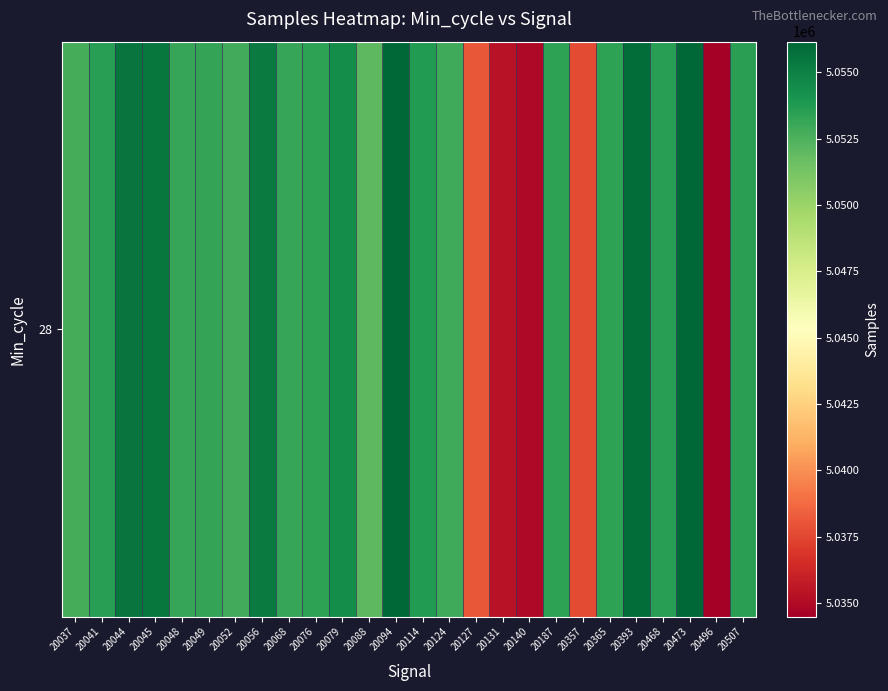

What is the sum of all values?

131313822